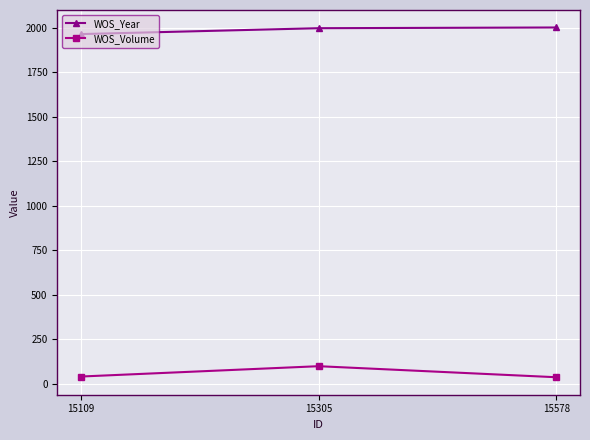

What is the difference between the WOS_Year values at 15305 and 15578?

4